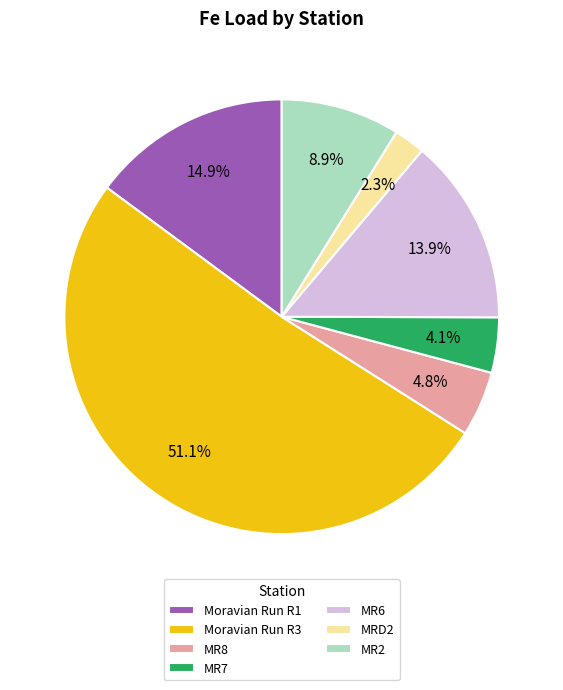

What percentage is the MR8 slice, to the nearest percent?

5%